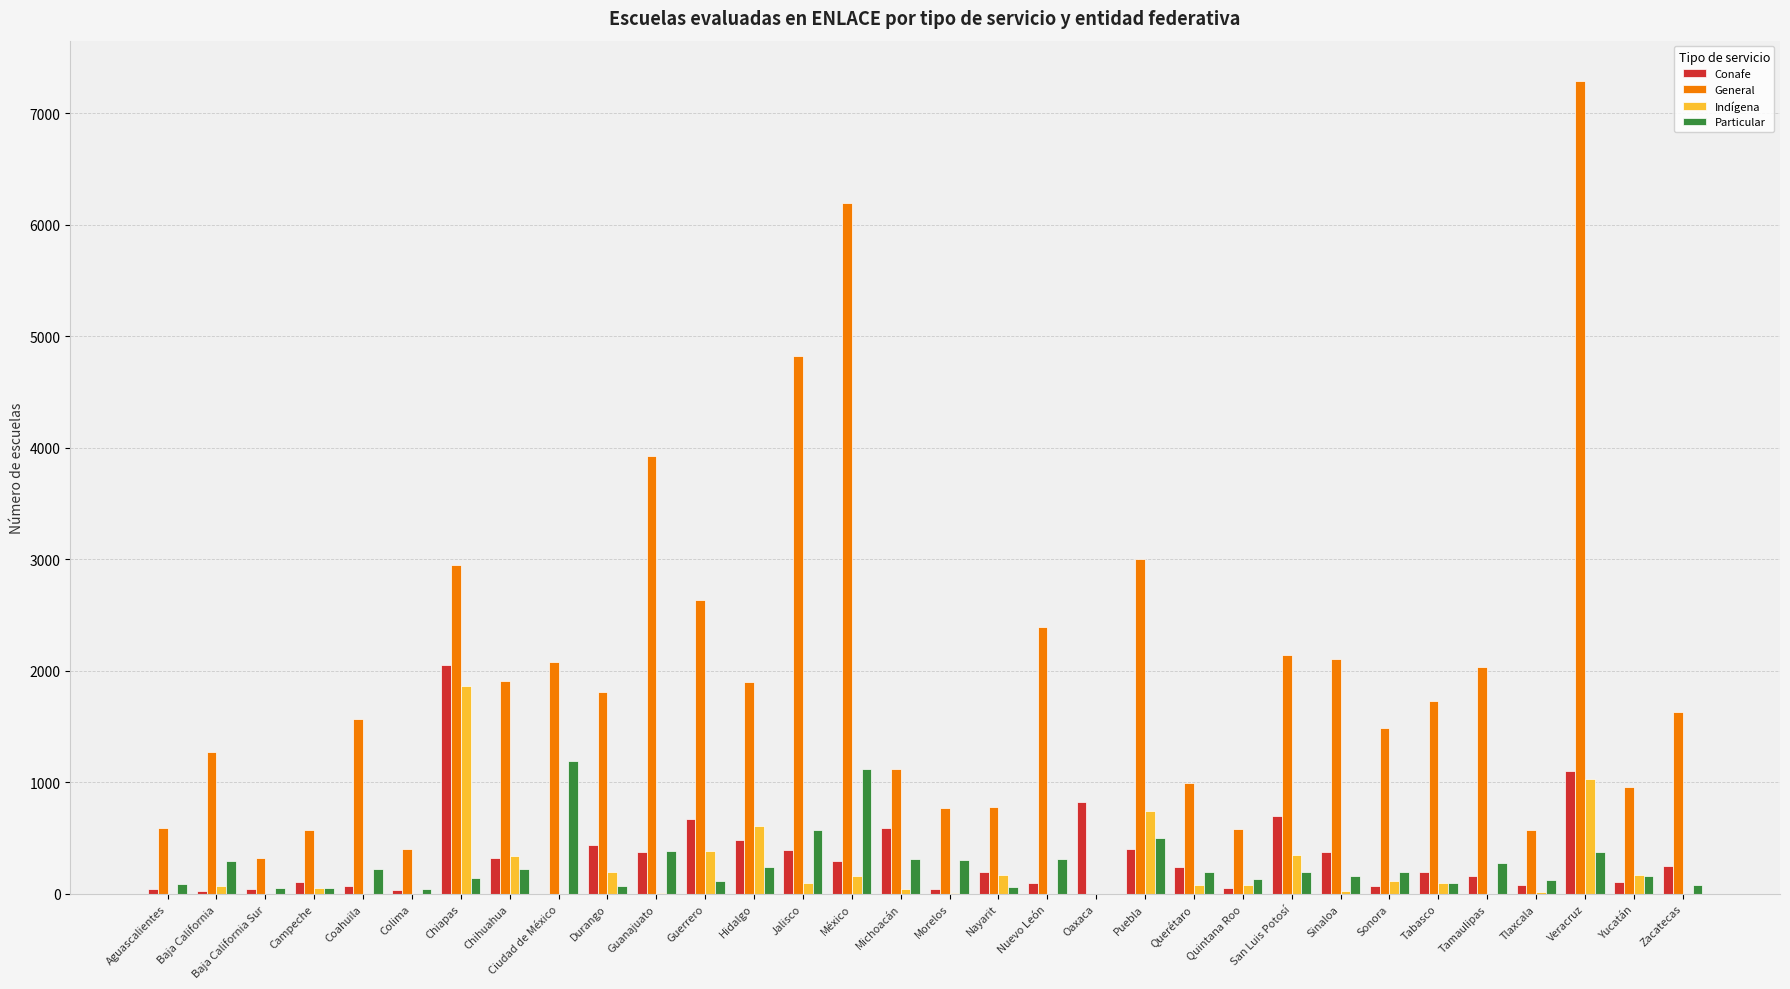

Which label corresponds to the largest value in the chart?

Veracruz